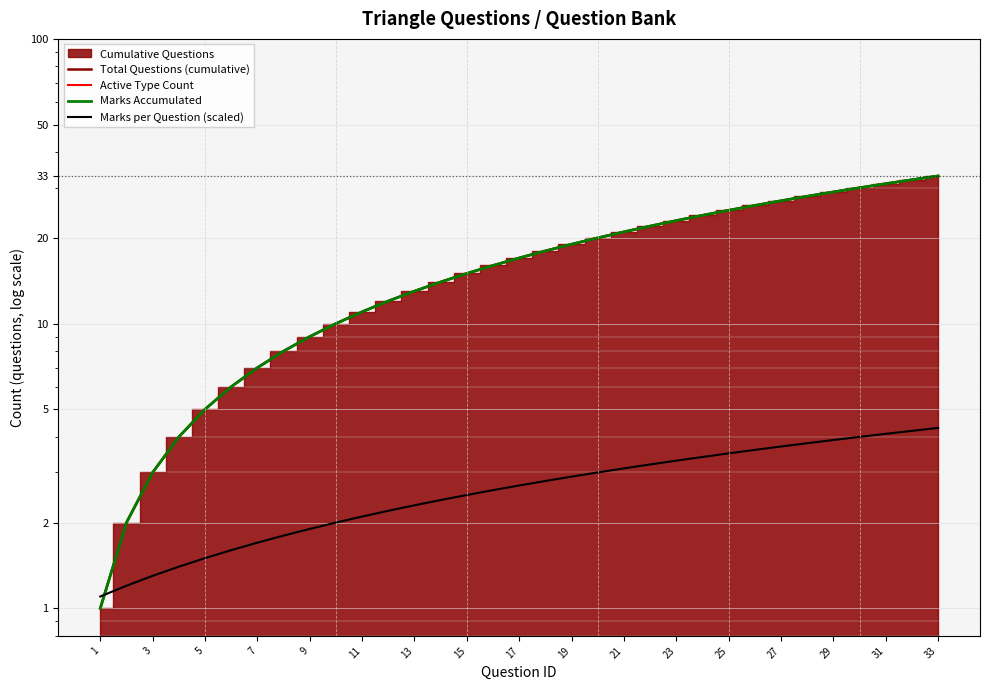

What is the difference between the maximum and second lowest values in the Total Questions (cumulative) series?

31.0